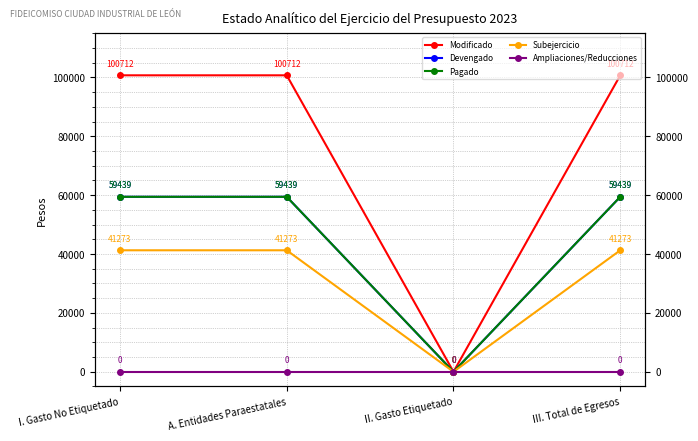

What is the spread (max minus min) of values at A. Entidades Paraestatales?

100712